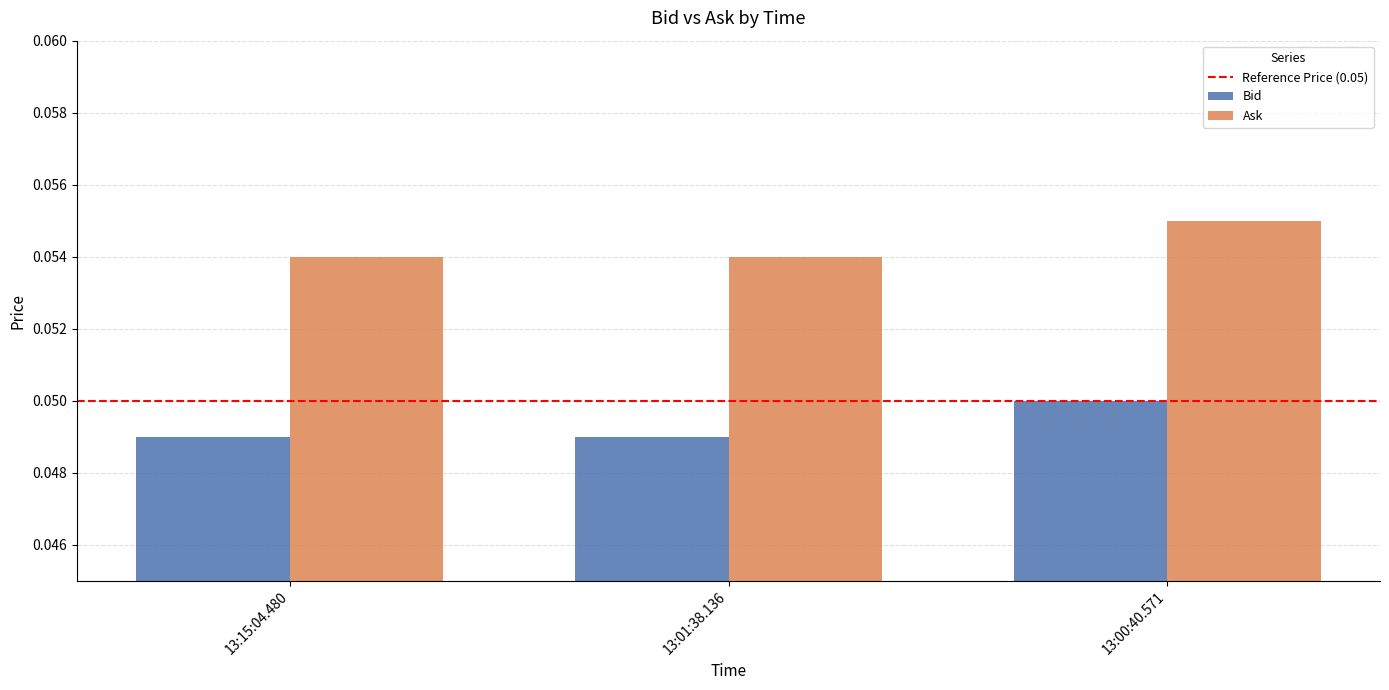

List the series in order of their overall mean, lowest first.

Bid, Ask